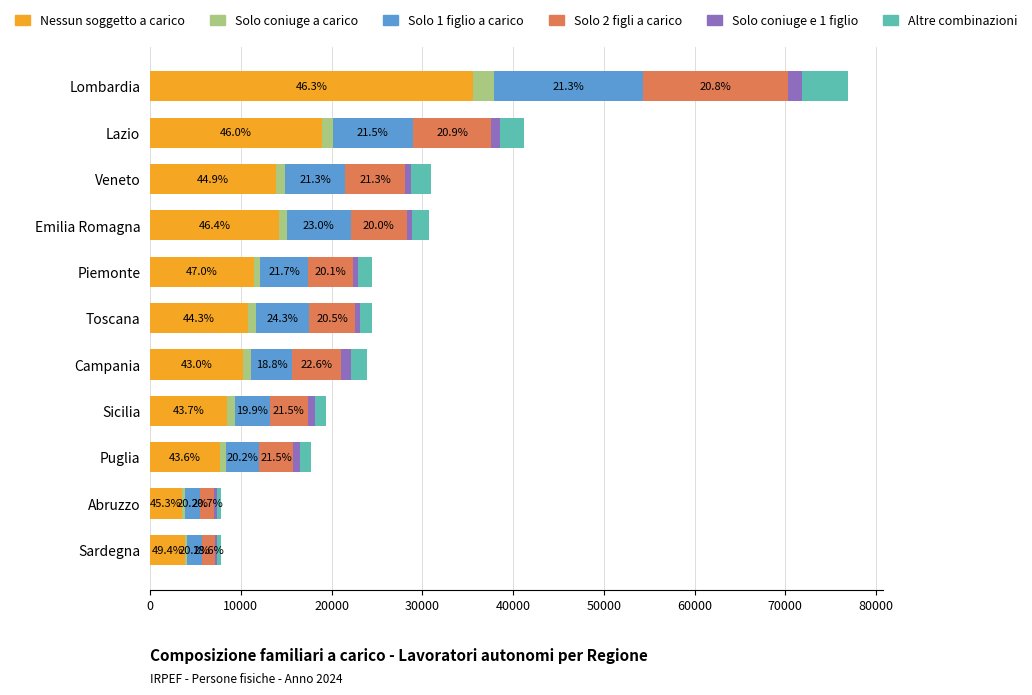

What is the average value of the Solo coniuge a carico series?

888